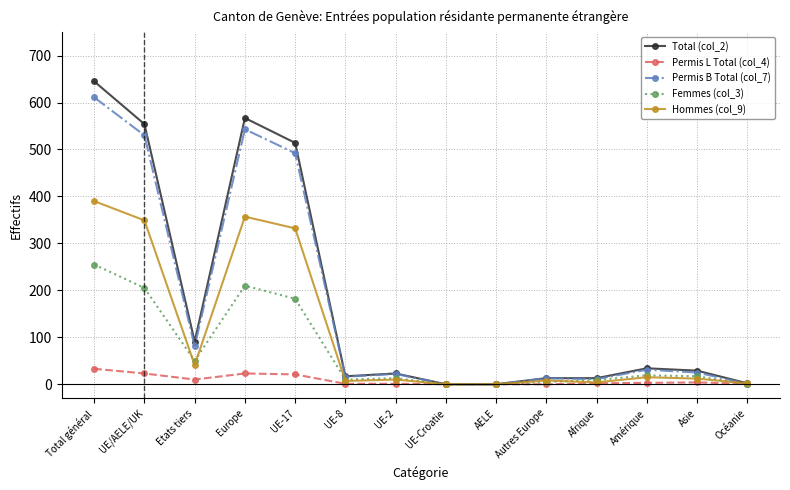

What is the greatest value displayed?

645